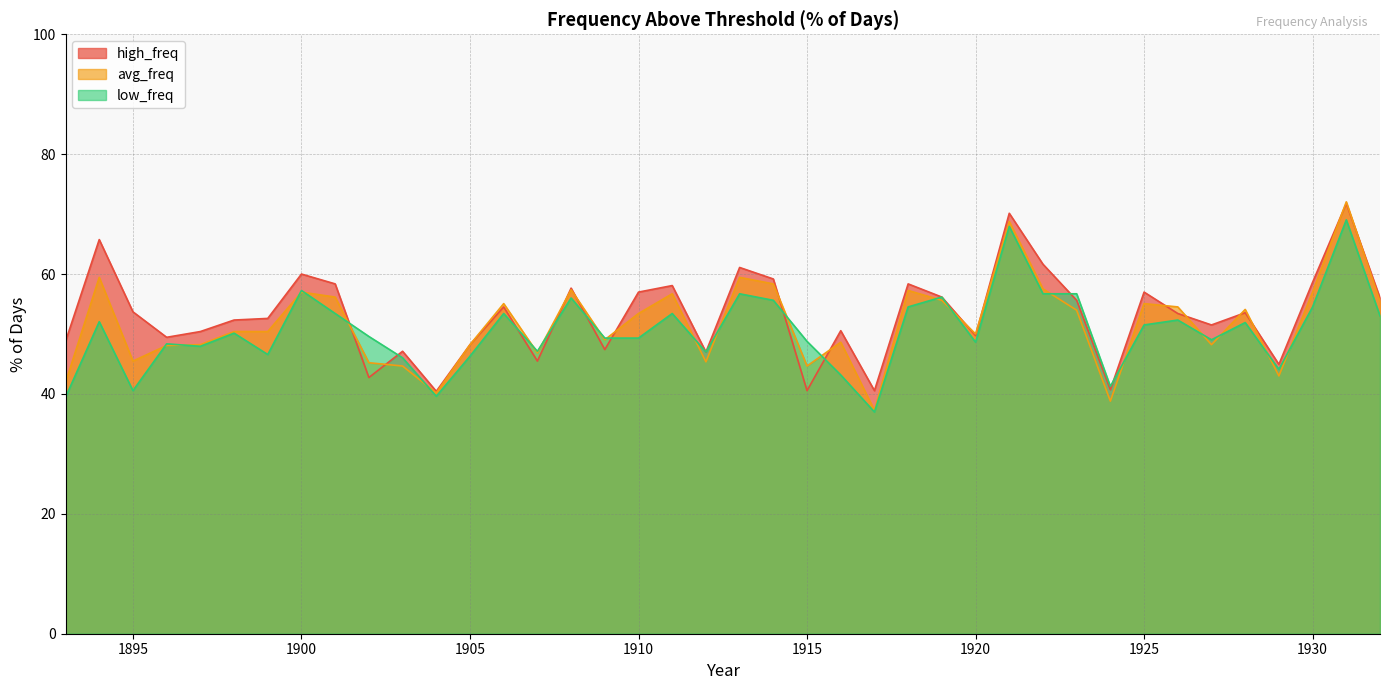

At how many categories does at least one series exceed 57?

12